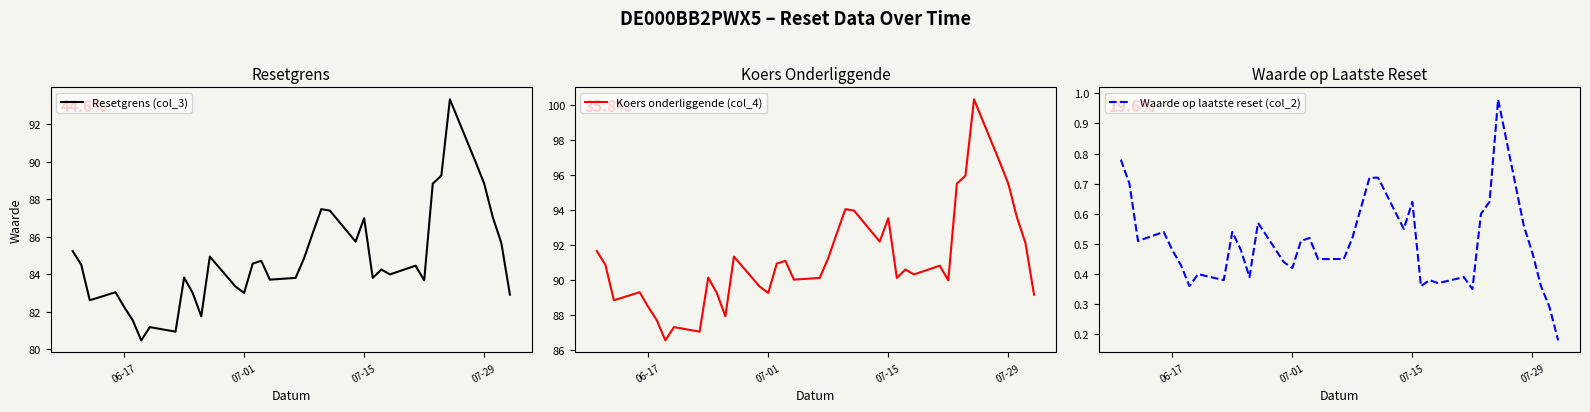

True or false: Resetgrens (col_3) has a value of 130.0 at 06-17.

False